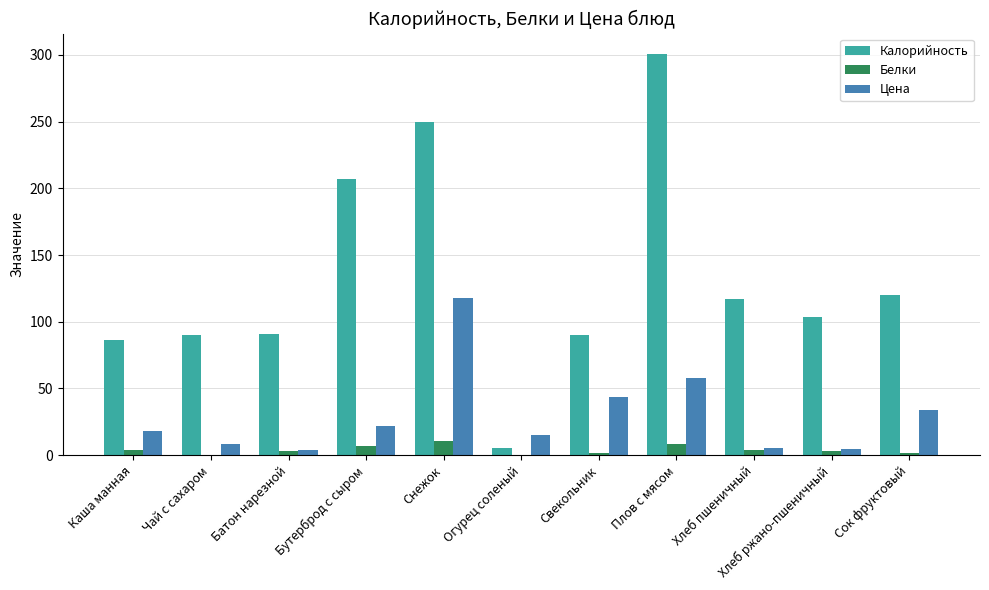

Is it true that Цена equals 34.0 at Сок фруктовый?

True